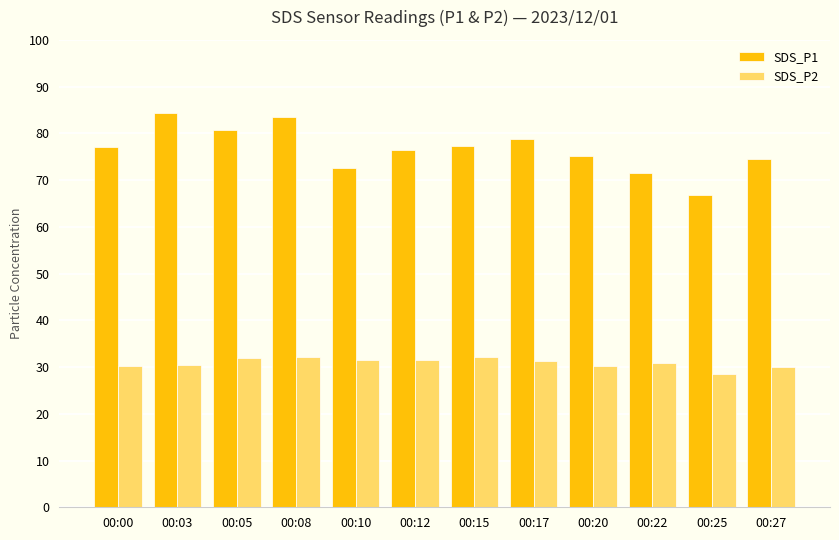

Which series has the largest total across all categories?

SDS_P1